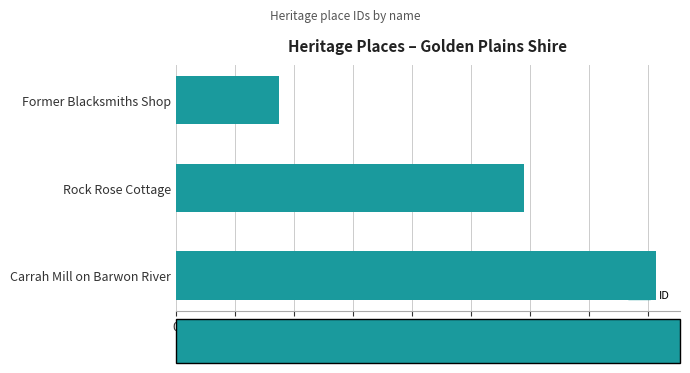

At which label is the value closest to 98838?

Rock Rose Cottage